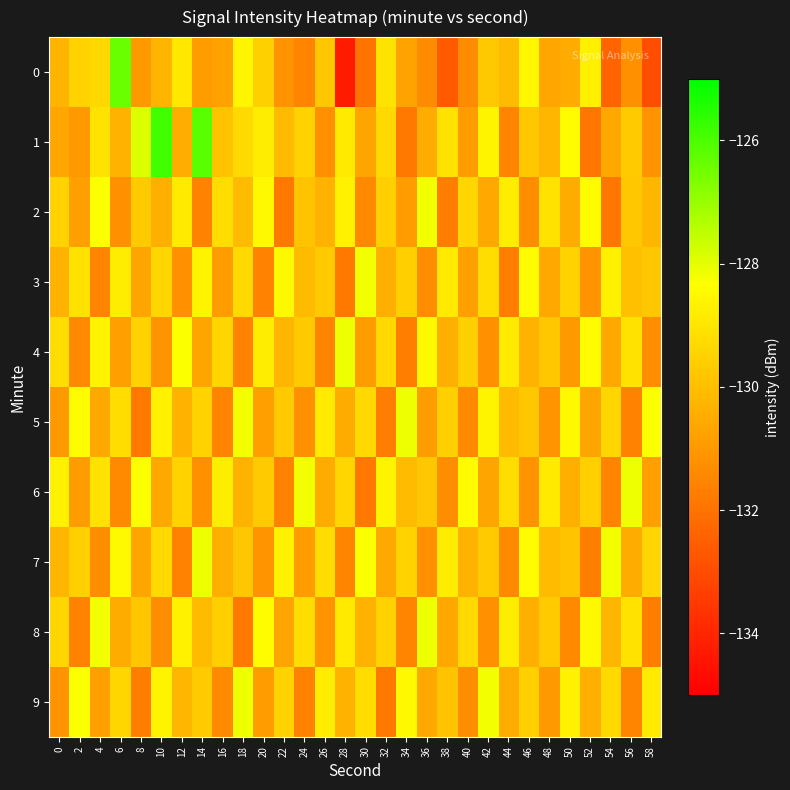

Reading right to left, list all the values displayed in this chart.

0: 58=-132.9	56=-131.2	54=-132.4	52=-128.7	50=-130.5	48=-130.6	46=-128.5	44=-130.1	42=-129.7	40=-131.4	38=-132.6	36=-131.4	34=-130.7	32=-129.0	30=-132.0	28=-134.3	26=-129.8	24=-131.5	22=-131.1	20=-129.6	18=-128.6	16=-130.8	14=-130.9	12=-128.9	10=-130.3	8=-131.0	6=-126.4	4=-129.4	2=-129.5	0=-130.2
1: 58=-131.1	56=-129.7	54=-130.6	52=-131.9	50=-128.4	48=-130.2	46=-129.8	44=-131.5	42=-128.6	40=-130.9	38=-129.1	36=-130.5	34=-131.8	32=-129.3	30=-130.7	28=-128.9	26=-131.2	24=-129.5	22=-130.1	20=-128.8	18=-129.3	16=-129.9	14=-126.2	12=-130.4	10=-125.9	8=-127.9	6=-130.3	4=-129.0	2=-131.0	0=-130.6
2: 58=-130.2	56=-129.8	54=-131.9	52=-128.4	50=-130.5	48=-129.1	46=-131.3	44=-128.8	42=-130.6	40=-129.4	38=-131.7	36=-128.2	34=-130.9	32=-129.6	30=-131.4	28=-128.7	26=-130.3	24=-129.9	22=-131.8	20=-128.5	18=-130.1	16=-129.2	14=-131.6	12=-128.9	10=-130.4	8=-129.7	6=-131.2	4=-128.3	2=-130.8	0=-129.5
3: 58=-129.8	56=-130.0	54=-128.7	52=-131.1	50=-129.5	48=-130.6	46=-128.4	44=-131.7	42=-129.2	40=-130.8	38=-128.9	36=-131.3	34=-129.6	32=-130.4	30=-128.2	28=-131.8	26=-129.7	24=-130.1	22=-128.5	20=-131.6	18=-129.3	16=-130.9	14=-128.6	12=-131.2	10=-129.4	8=-130.7	6=-128.8	4=-131.5	2=-129.1	0=-130.3
4: 58=-131.3	56=-129.1	54=-130.6	52=-128.4	50=-131.0	48=-129.8	46=-130.3	44=-128.9	42=-131.2	40=-129.6	38=-130.4	36=-128.5	34=-131.7	32=-129.3	30=-130.9	28=-128.1	26=-131.5	24=-129.7	22=-130.2	20=-128.8	18=-131.6	16=-129.4	14=-130.7	12=-128.3	10=-131.1	8=-129.5	6=-130.8	4=-128.6	2=-131.4	0=-129.2
5: 58=-128.3	56=-131.6	54=-129.4	52=-130.7	50=-128.5	48=-131.1	46=-129.8	44=-130.1	42=-128.6	40=-131.4	38=-129.6	36=-130.9	34=-128.1	32=-131.7	30=-129.3	28=-130.5	26=-128.9	24=-131.2	22=-129.7	20=-130.8	18=-128.2	16=-131.5	14=-129.5	12=-130.3	10=-128.7	8=-131.8	6=-129.2	4=-130.6	2=-128.4	0=-131.0
6: 58=-130.8	56=-128.1	54=-131.5	52=-129.6	50=-130.4	48=-128.9	46=-131.1	44=-129.2	42=-130.7	40=-128.4	38=-131.3	36=-129.8	34=-130.1	32=-128.6	30=-131.8	28=-129.4	26=-130.5	24=-128.2	22=-131.6	20=-129.7	18=-130.3	16=-128.8	14=-131.2	12=-129.5	10=-130.6	8=-128.3	6=-131.4	4=-129.1	2=-130.9	0=-128.7
7: 58=-129.4	56=-130.5	54=-128.2	52=-131.7	50=-129.9	48=-130.1	46=-128.4	44=-131.4	42=-129.7	40=-130.3	38=-128.8	36=-131.2	34=-129.5	32=-130.6	30=-128.3	28=-131.5	26=-129.2	24=-130.9	22=-128.7	20=-131.1	18=-129.8	16=-130.4	14=-128.1	12=-131.6	10=-129.3	8=-130.7	6=-128.5	4=-131.3	2=-129.6	0=-130.2
8: 58=-131.7	56=-129.1	54=-130.2	52=-128.5	50=-131.4	48=-129.7	46=-130.4	44=-128.8	42=-131.2	40=-129.3	38=-130.6	36=-128.1	34=-131.5	32=-129.5	30=-130.3	28=-128.9	26=-131.1	24=-129.2	22=-130.7	20=-128.4	18=-131.8	16=-129.6	14=-130.1	12=-128.7	10=-131.3	8=-129.8	6=-130.5	4=-128.2	2=-131.6	0=-129.4
9: 58=-128.9	56=-131.5	54=-129.3	52=-130.4	50=-128.7	48=-131.0	46=-129.6	44=-130.5	42=-128.2	40=-131.3	38=-129.9	36=-130.6	34=-128.5	32=-131.8	30=-129.2	28=-130.3	26=-128.8	24=-131.6	22=-129.5	20=-130.9	18=-128.1	16=-131.4	14=-129.7	12=-130.2	10=-128.6	8=-131.7	6=-129.4	4=-130.8	2=-128.3	0=-131.1